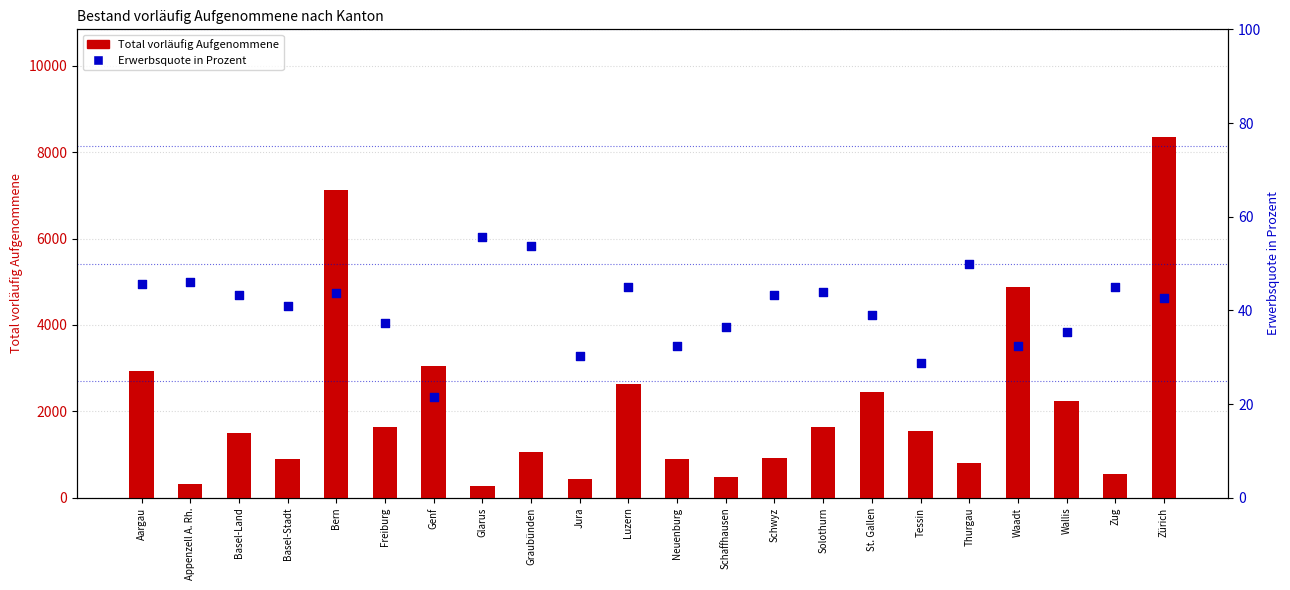

At which category is the sum across all series the highest?

Zürich